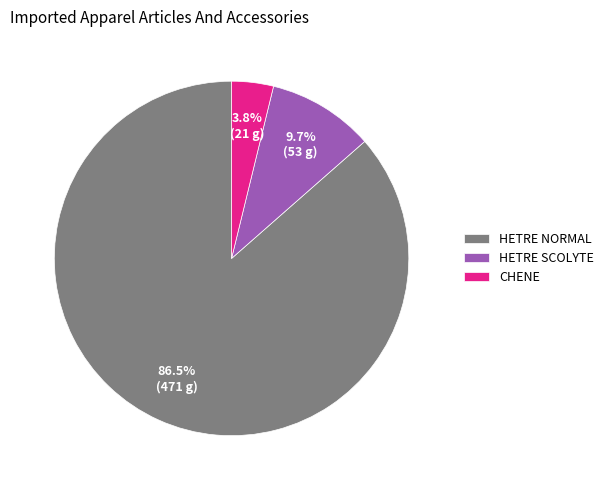

Does any single category account for the majority?

Yes